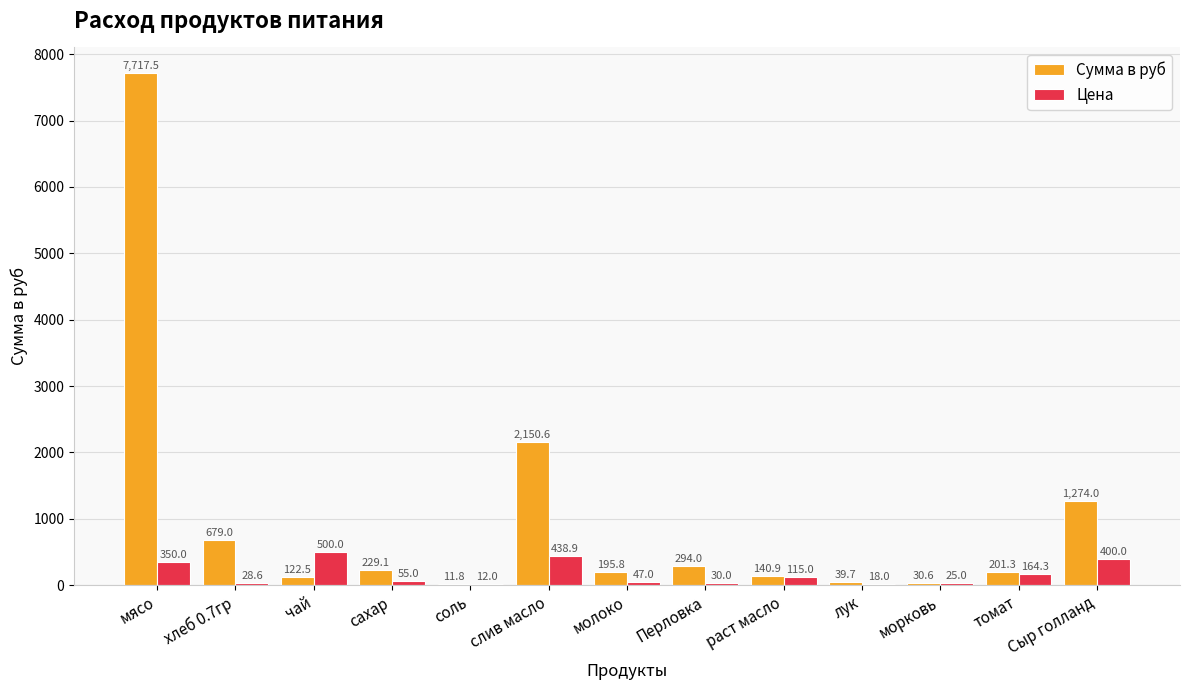

Which series changed the most between мясо and томат?

Сумма в руб